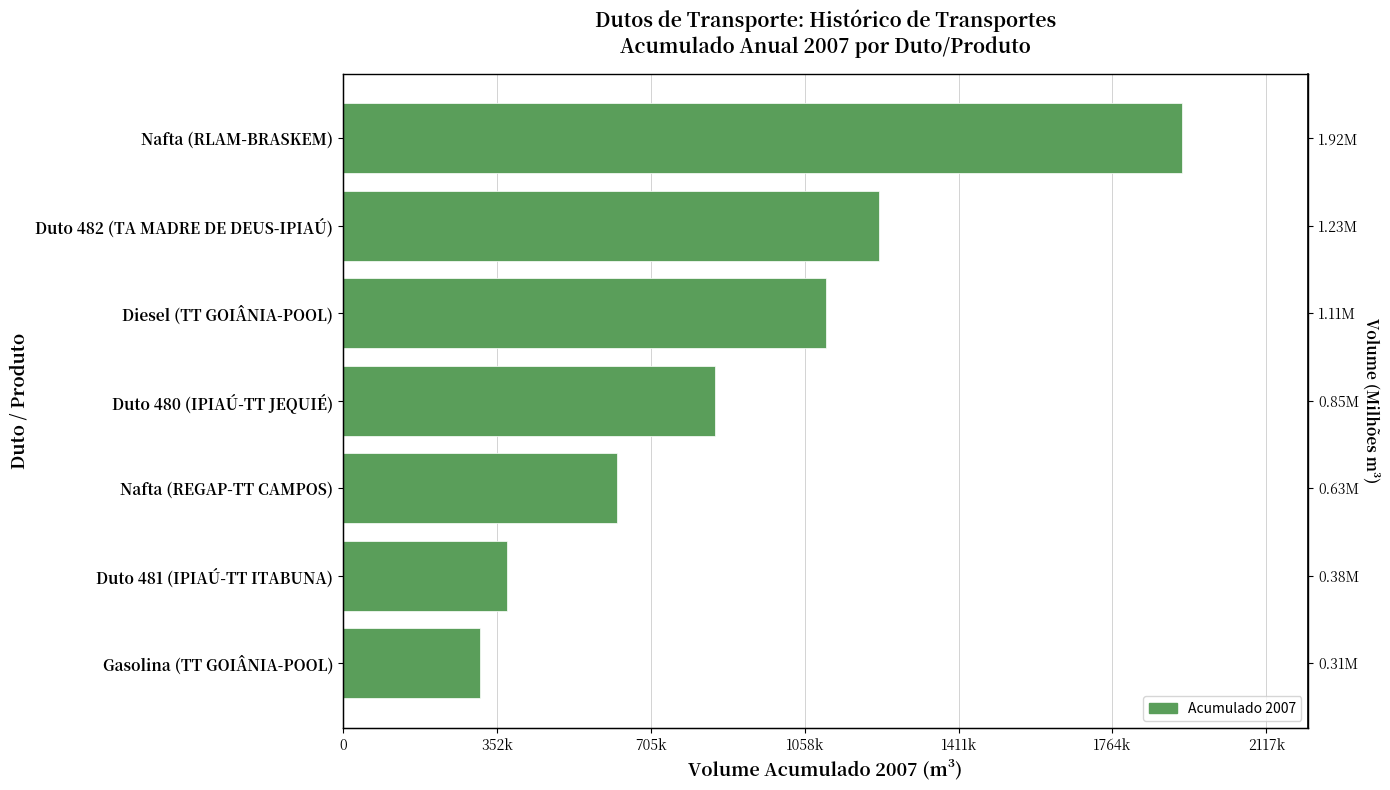

True or false: the data shows 3150867 at Nafta (RLAM-BRASKEM).

False